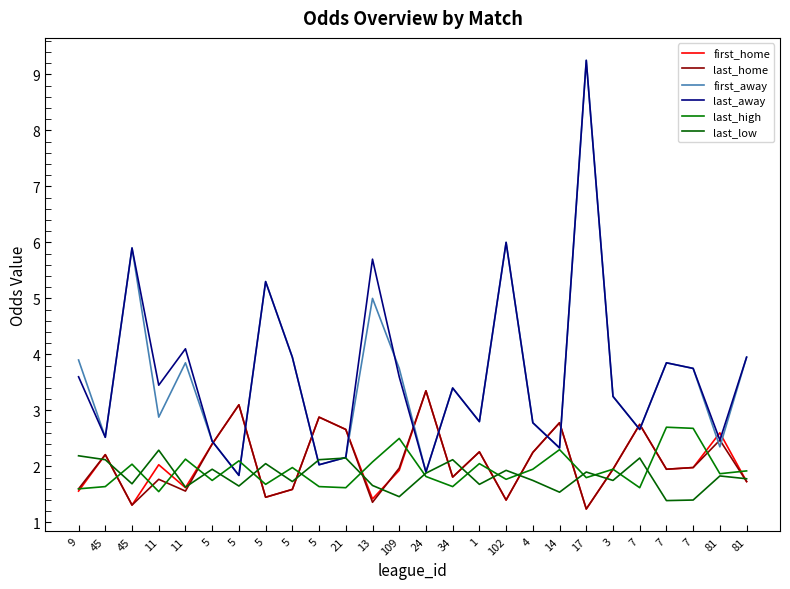

Does the chart display data point markers on the line(s)?

No